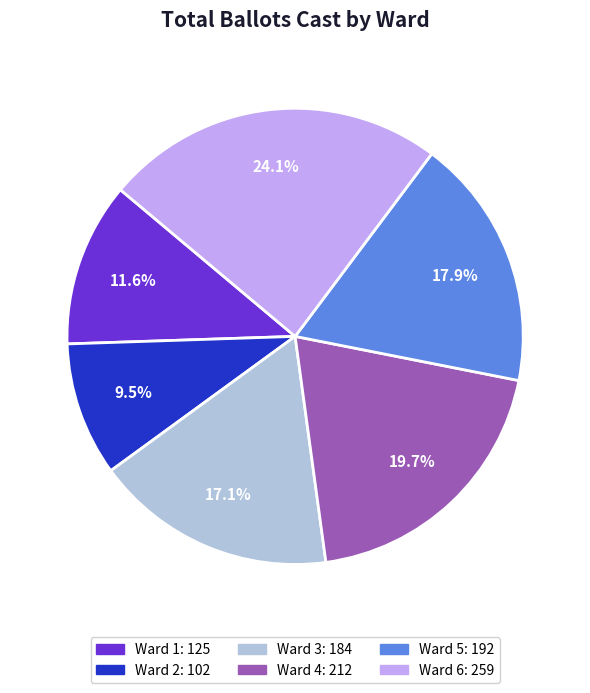

Between Ward 2 and Ward 3, which is larger?

Ward 3